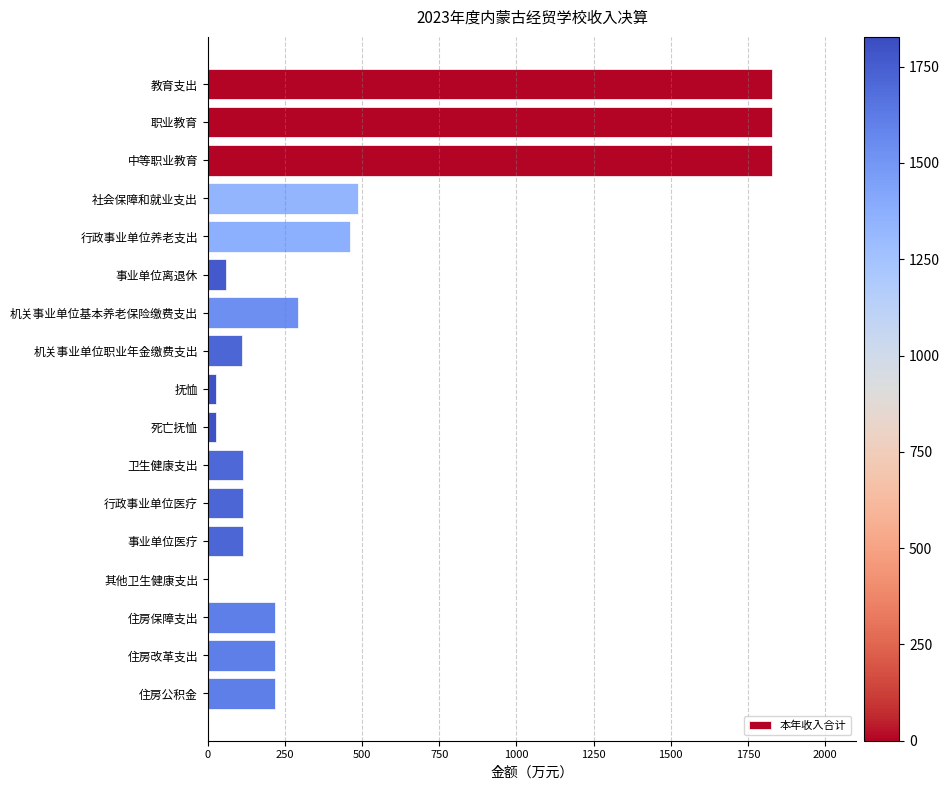

Which has a higher value, 教育支出 or 死亡抚恤?

教育支出